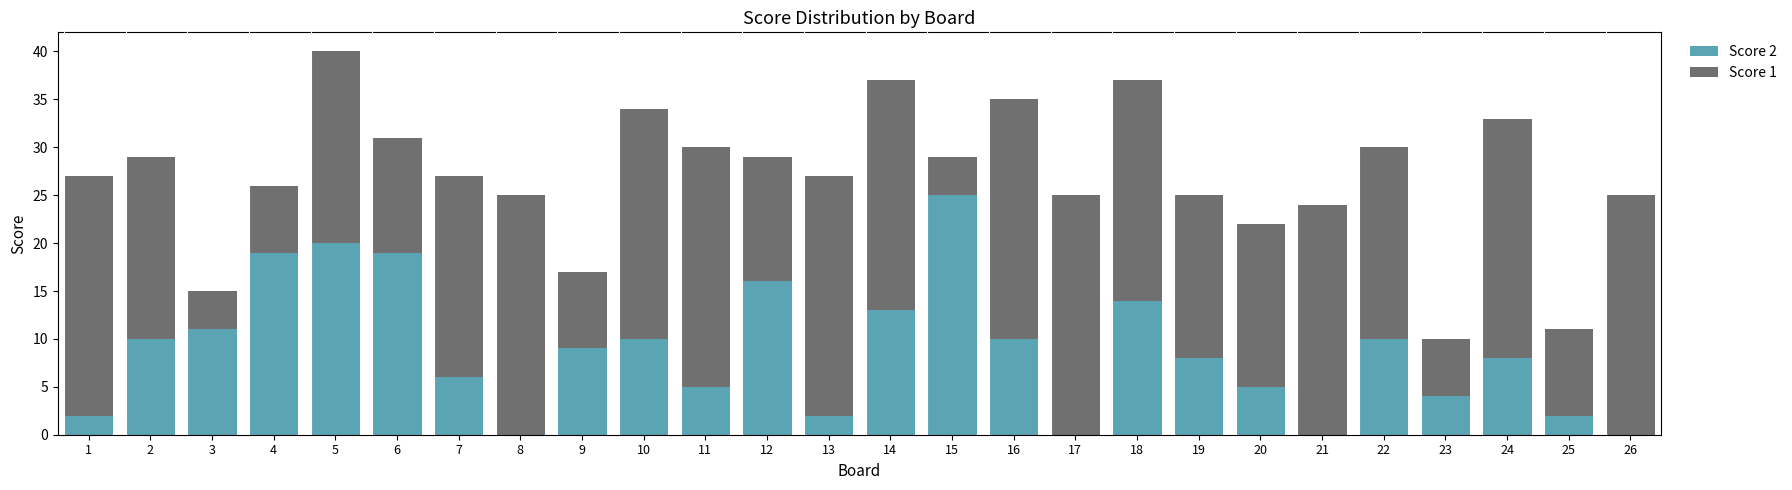

At which category is the sum across all series the highest?

5